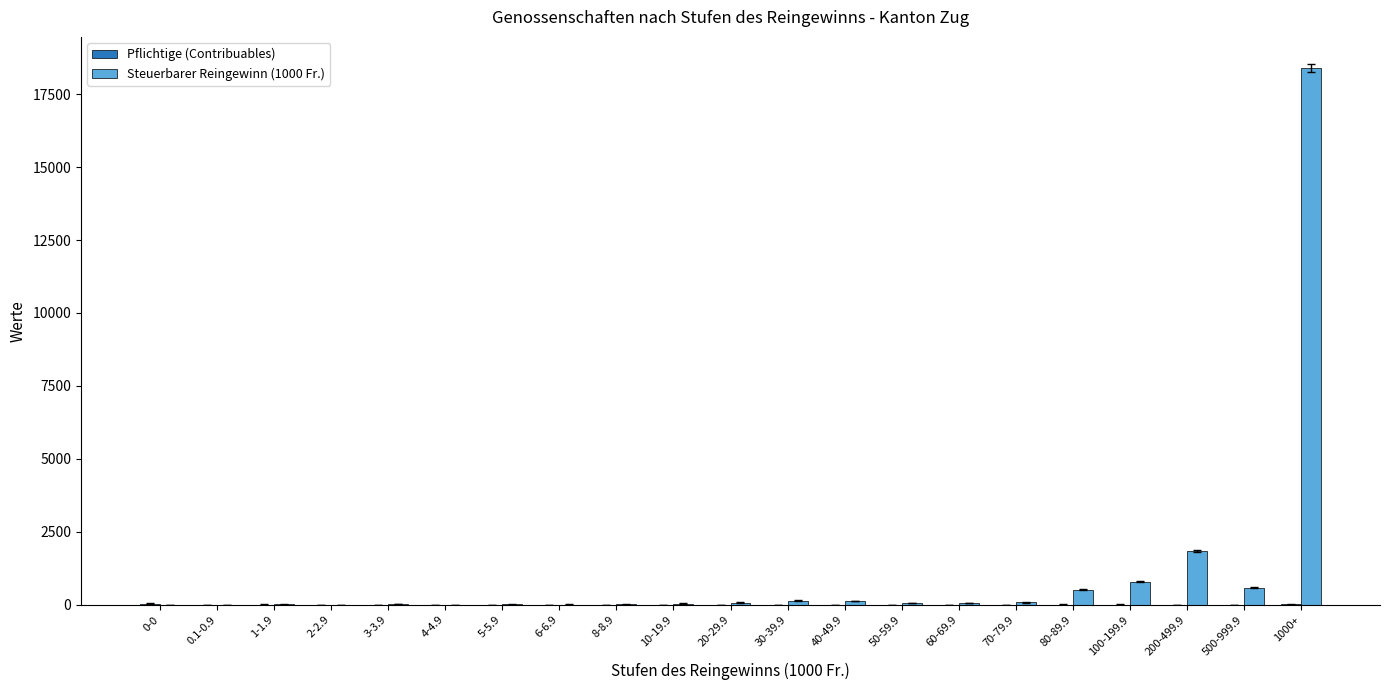

Which series has the largest total across all categories?

Steuerbarer Reingewinn (1000 Fr.)